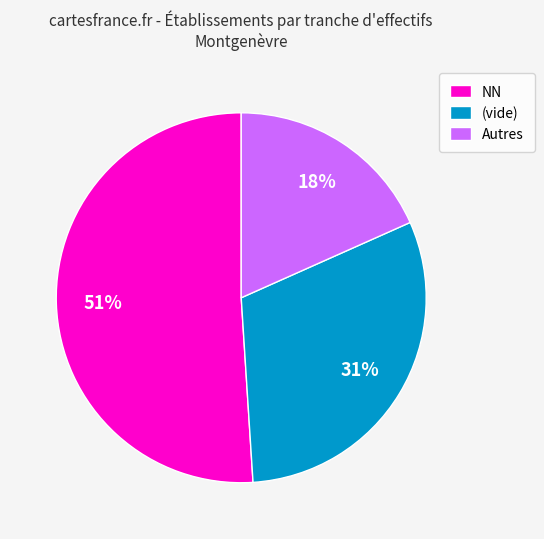

To the nearest percent, what is the combined percentage of (vide) and NN?

82%